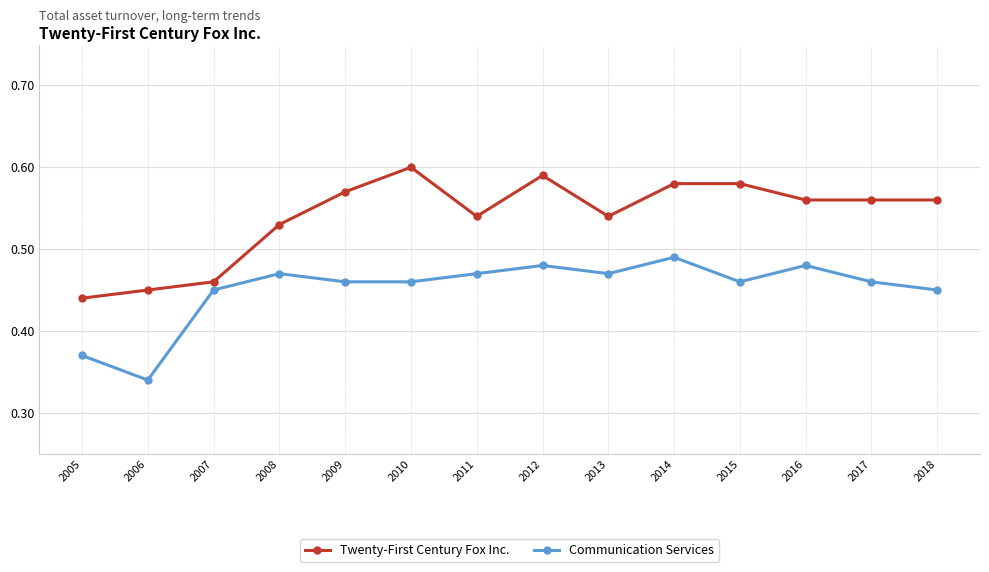

True or false: Twenty-First Century Fox Inc. and Communication Services intersect in this chart.

False